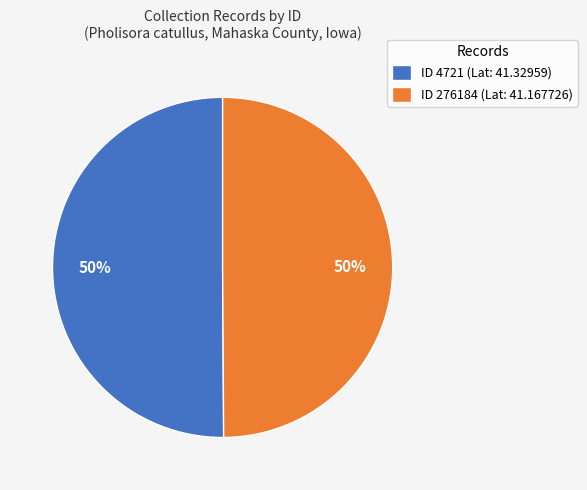

Approximately how many times larger is the value at ID 276184 (Lat: 41.167726) compared to ID 4721 (Lat: 41.32959)?

1.0